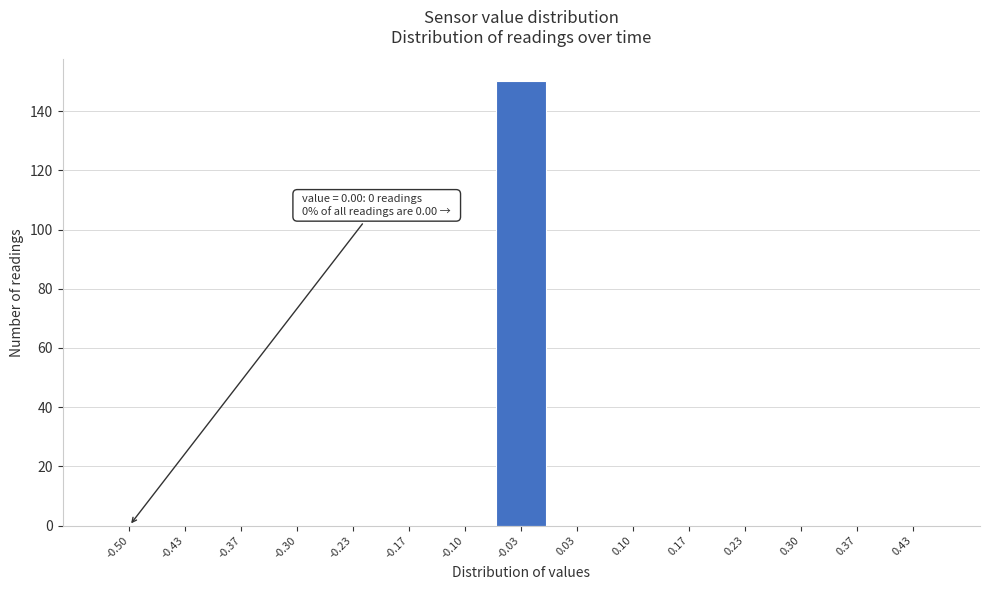

Reading right to left, extract all data points from this chart.

0.43=0	0.37=0	0.30=0	0.23=0	0.17=0	0.10=0	0.03=0	-0.03=150	-0.10=0	-0.17=0	-0.23=0	-0.30=0	-0.37=0	-0.43=0	-0.50=0